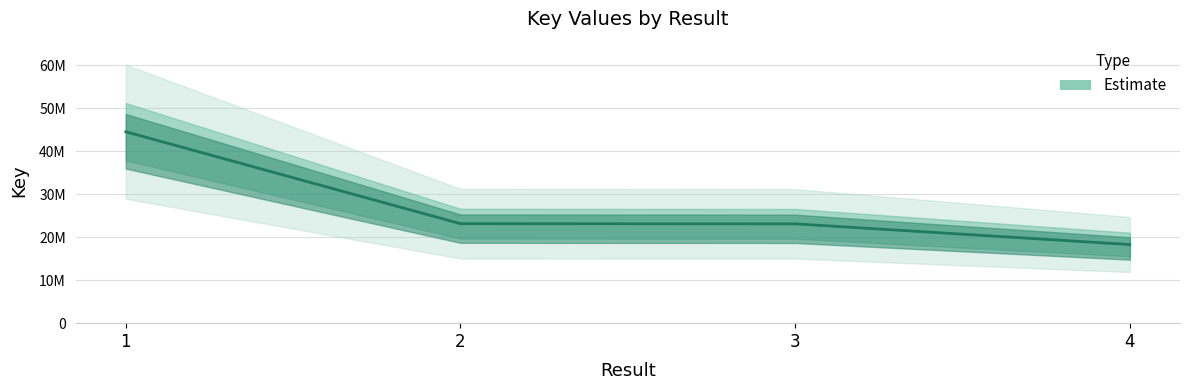

What is the difference between the values at 2 and 3?

39638